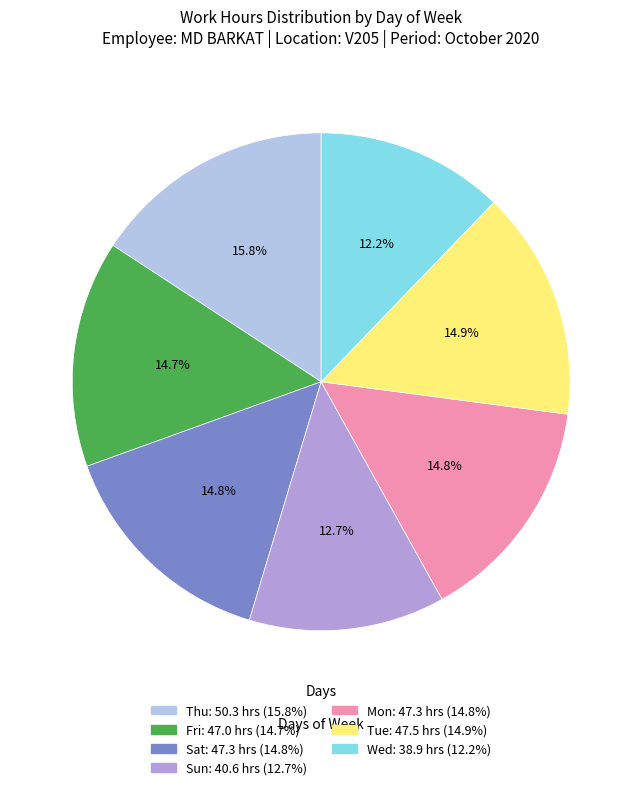

Between Fri and Wed, which is larger?

Fri